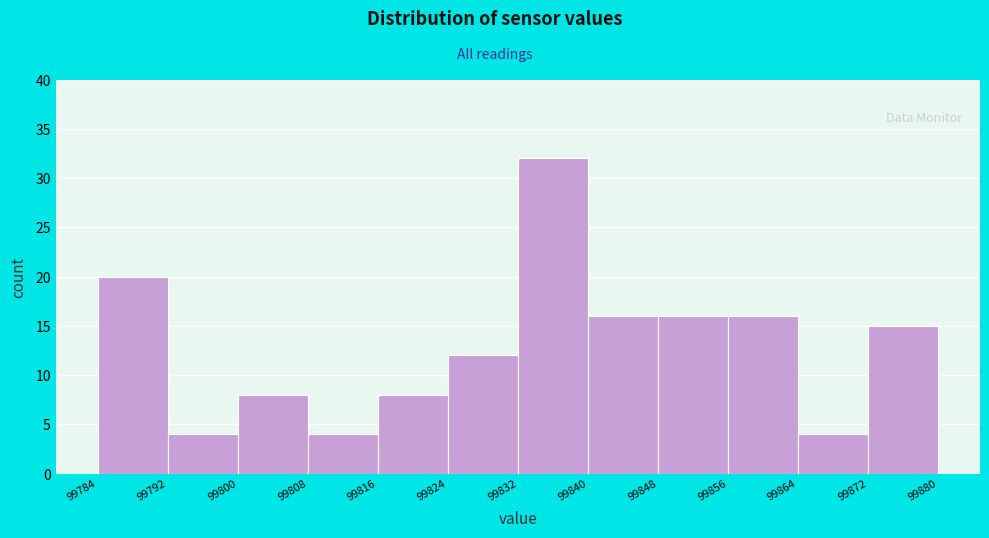

How tall is the bar that spans 99808 to 99816 on the x-axis? The values are not printed on the chart, so give them approximately, as read against the axis.

4